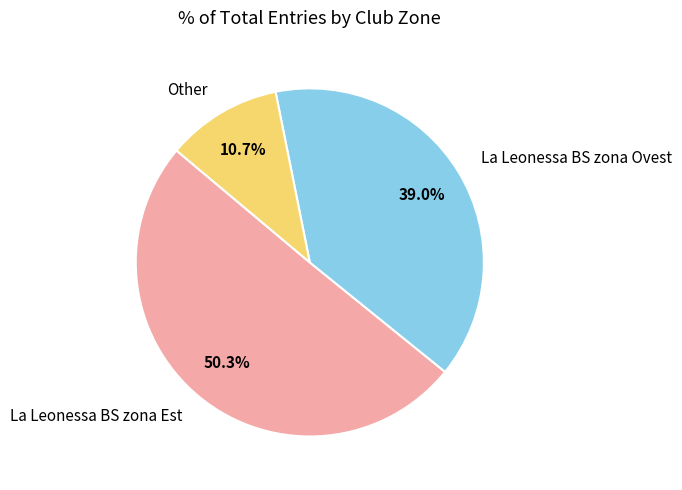

How many slices are in this pie chart?

3